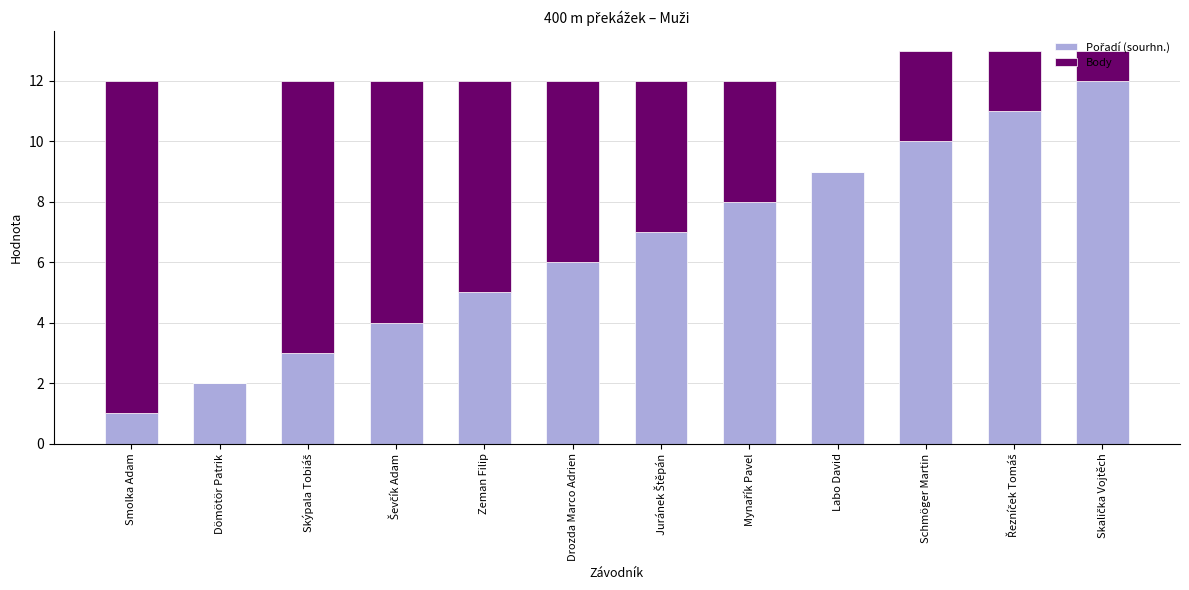

Are the bars grouped side by side (vs. stacked)?

No